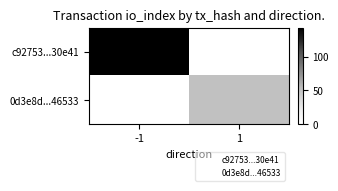

How many data points does each series have?

2